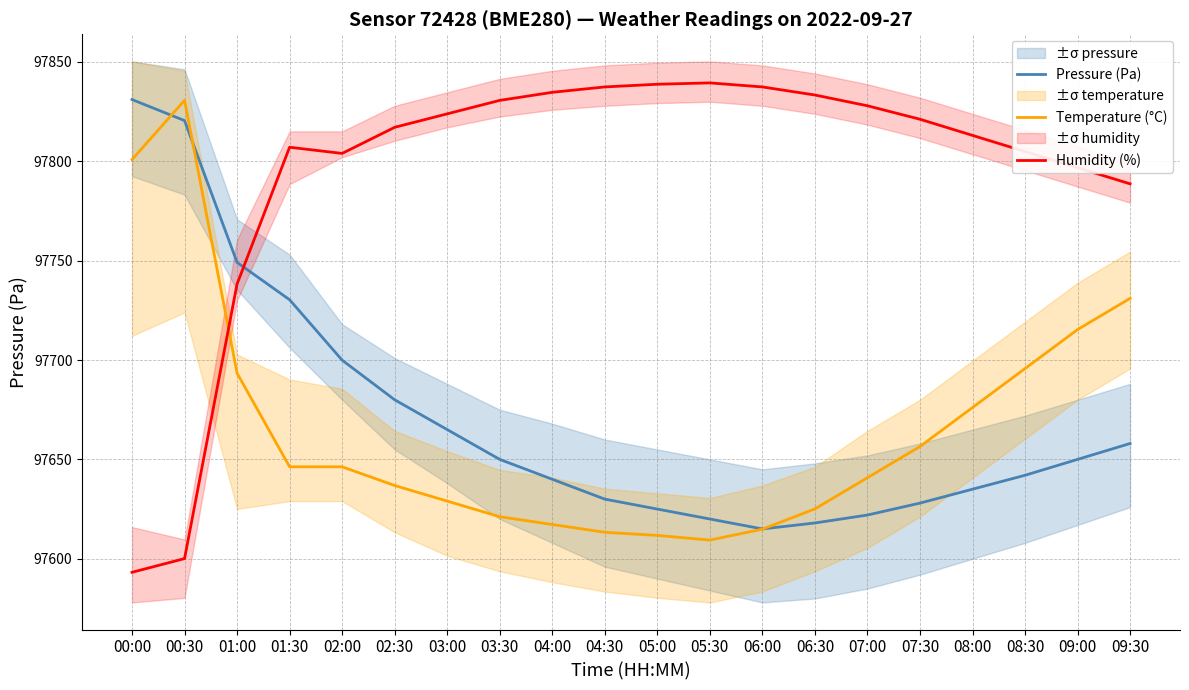

What is the label of the 14th point from the right?

03:00